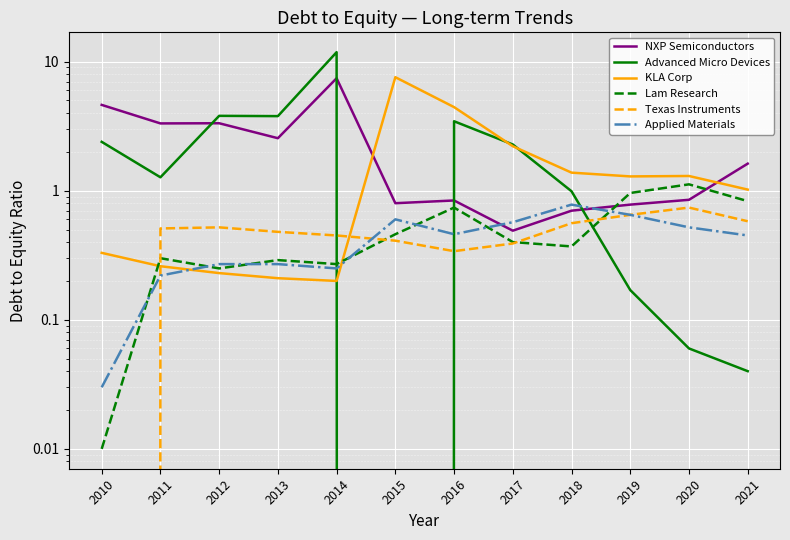

What is the maximum value for KLA Corp?

7.6